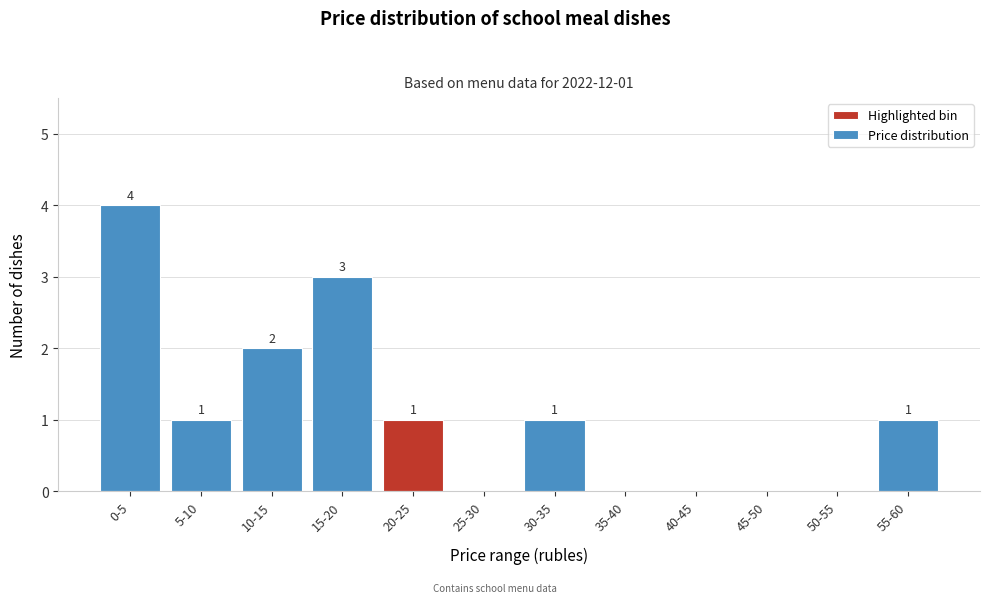

Reading right to left, transcribe all the data shown in this chart.

55-60=1	50-55=0	45-50=0	40-45=0	35-40=0	30-35=1	25-30=0	20-25=1	15-20=3	10-15=2	5-10=1	0-5=4